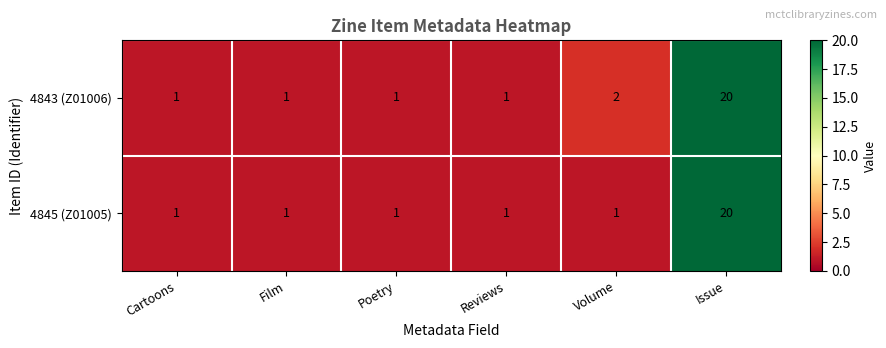

Reading left to right, transcribe all the data shown in this chart.

4843 (Z01006): 1	1	1	1	2	20
4845 (Z01005): 1	1	1	1	1	20